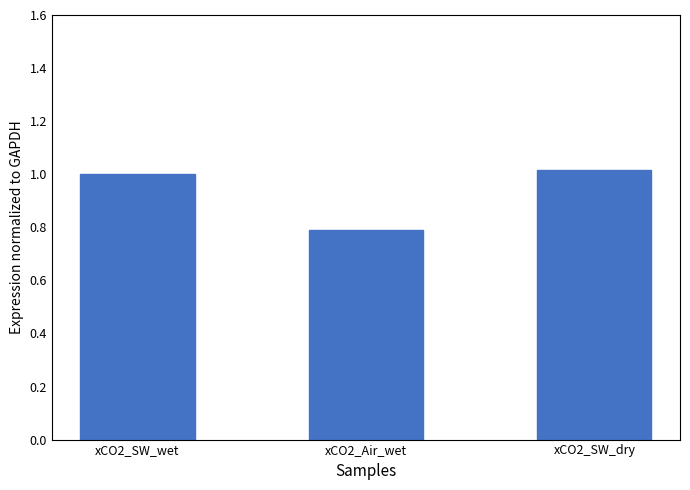

Which has a higher value, xCO2_SW_wet or xCO2_SW_dry?

xCO2_SW_dry